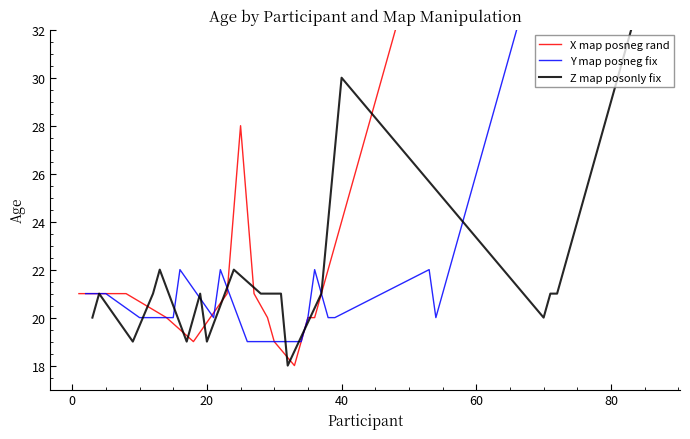

In Y map posneg fix, how many points are lower than both neighbors (excluding endpoints)?

2